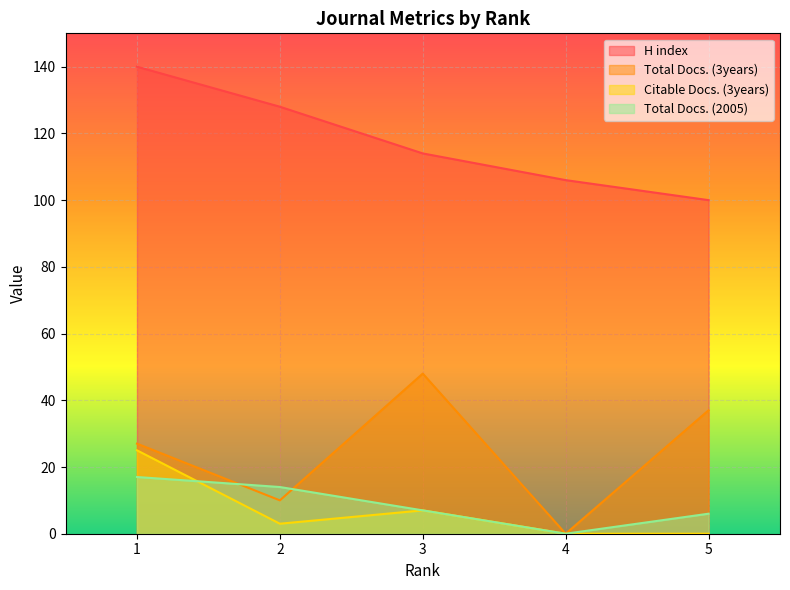

At which category is the sum across all series the highest?

1